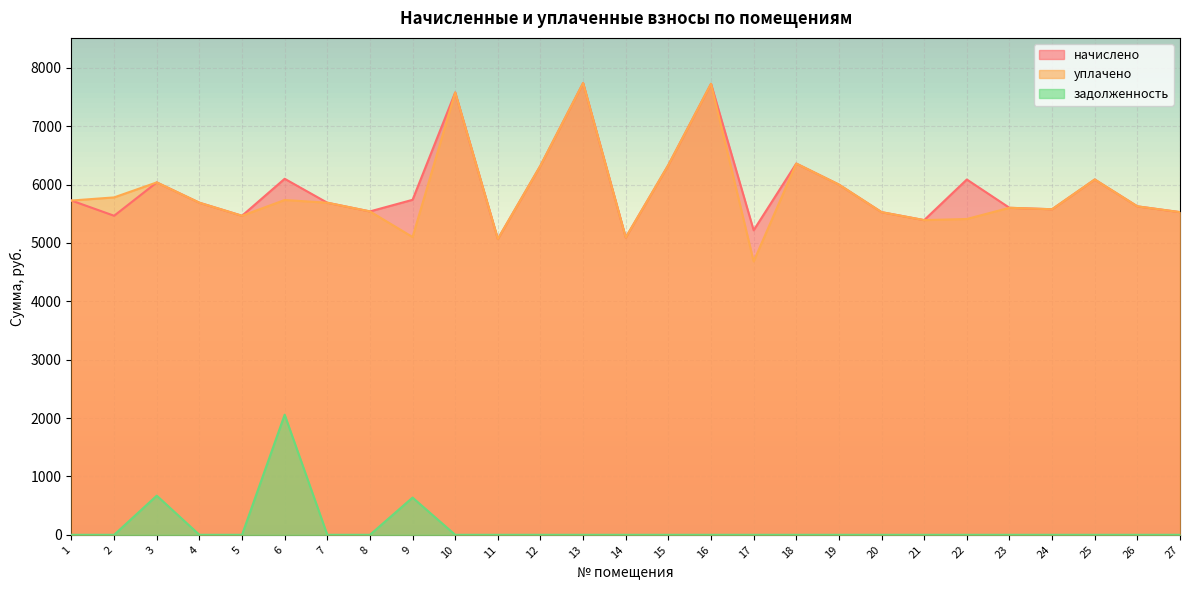

What is the lowest value of the начислено series?

5067.4